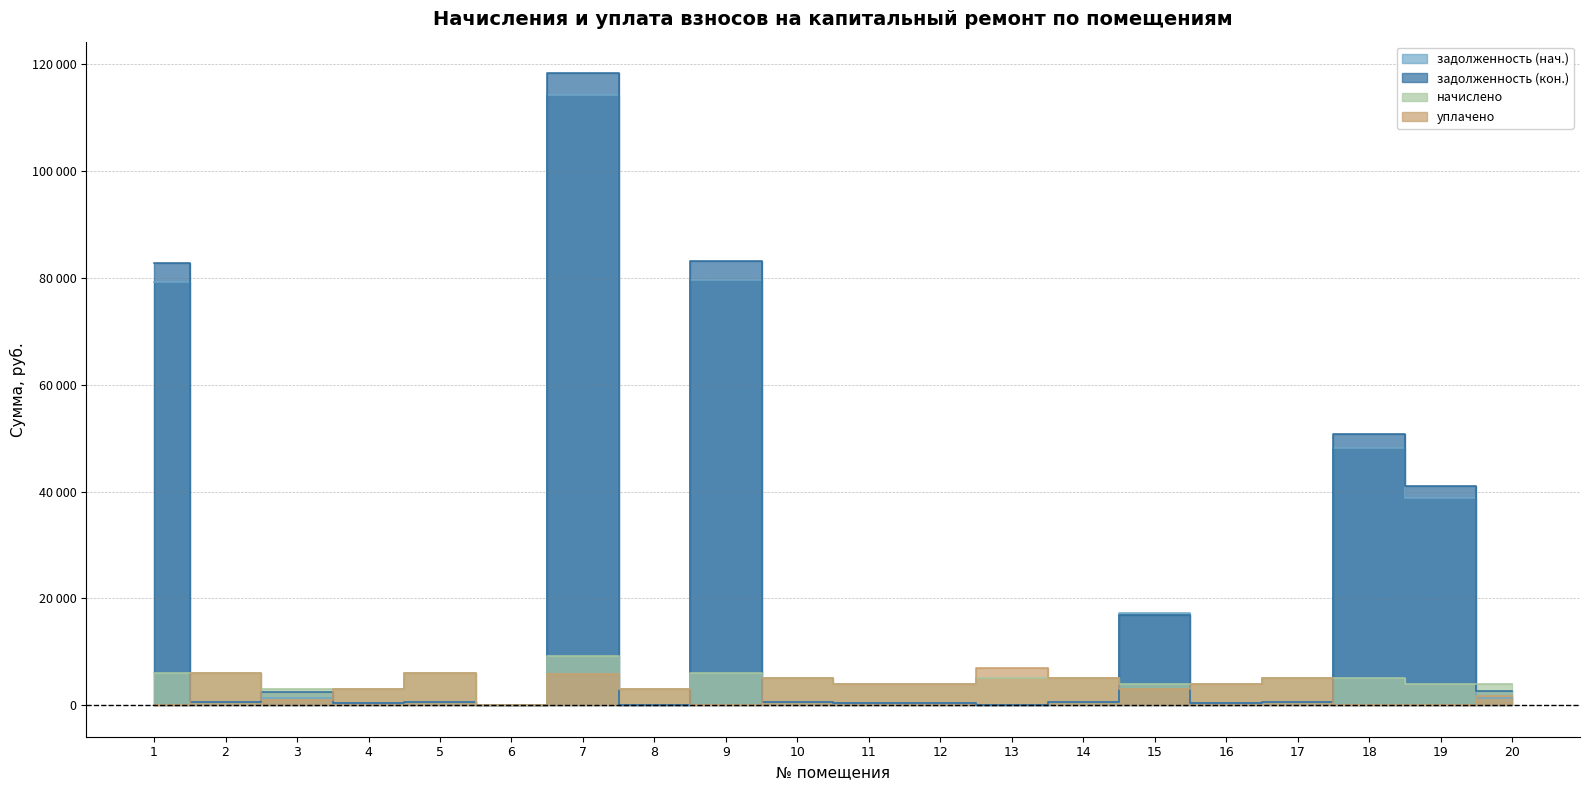

True or false: задолженность (нач.) and задолженность (кон.) intersect in this chart.

False